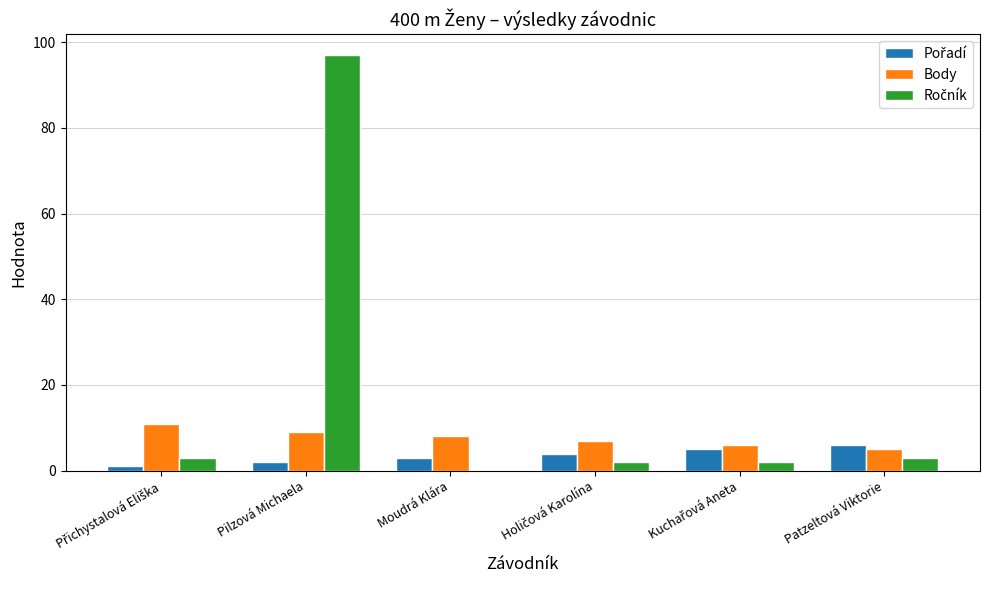

At which category does the chart reach its peak across all series?

Pilzová Michaela